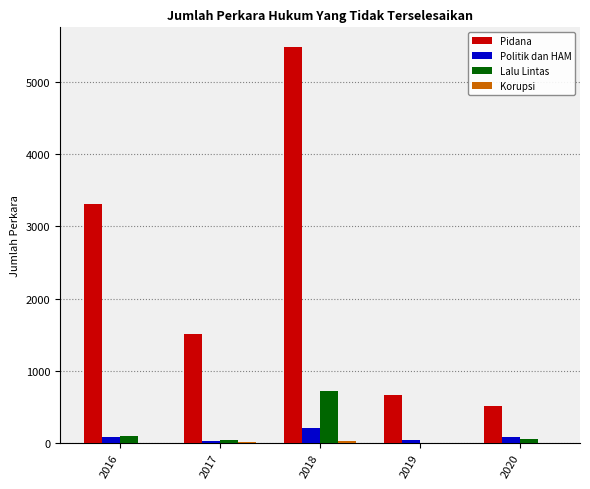

Which series has the largest total across all categories?

Pidana